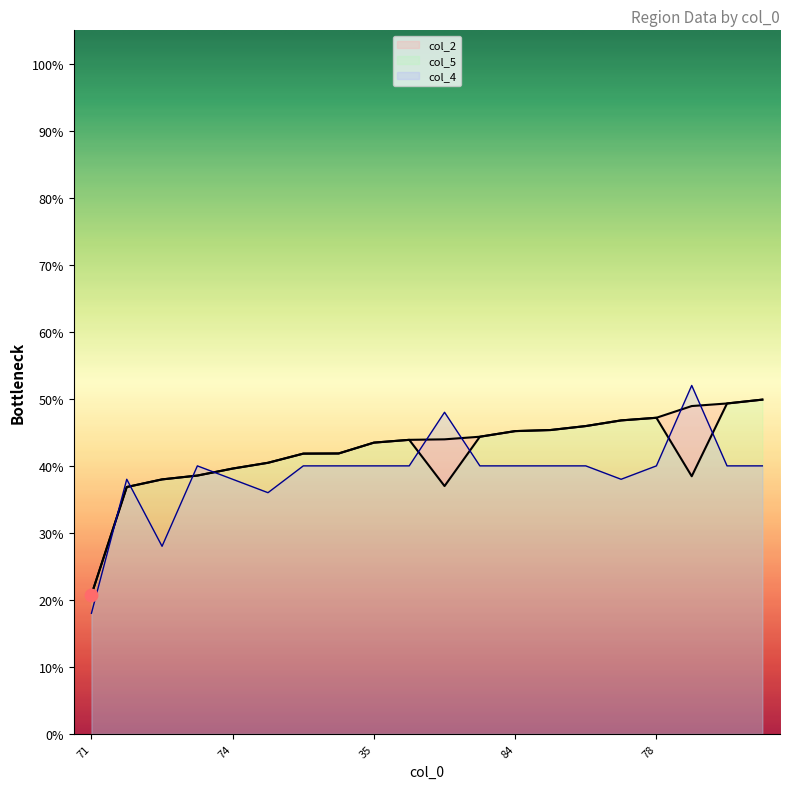

At which category is the sum across all series the highest?

63